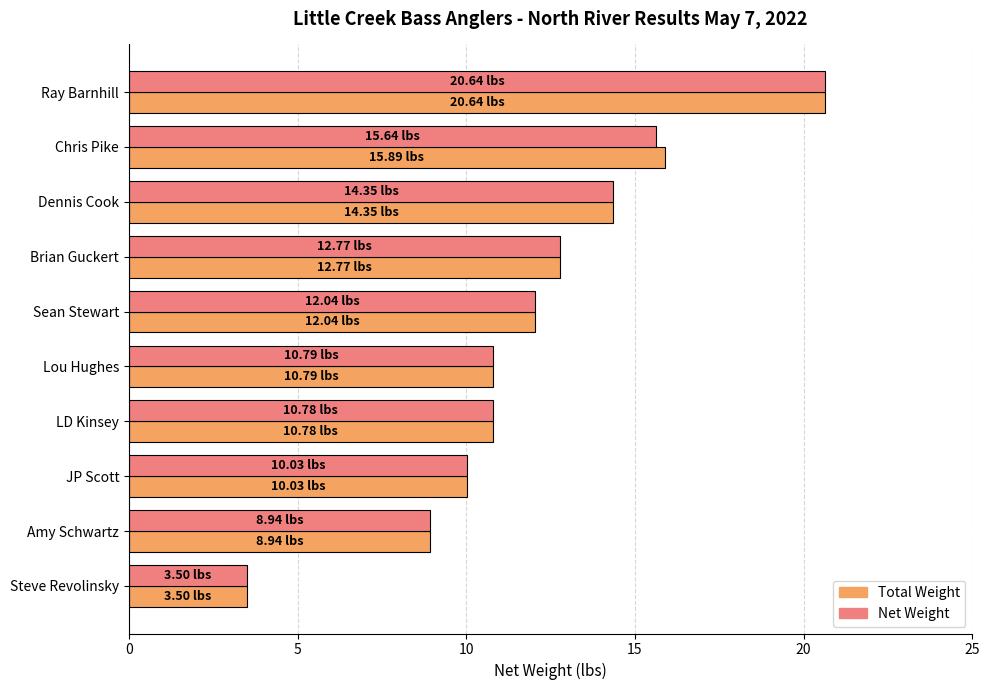

At which category is the sum across all series the highest?

Ray Barnhill